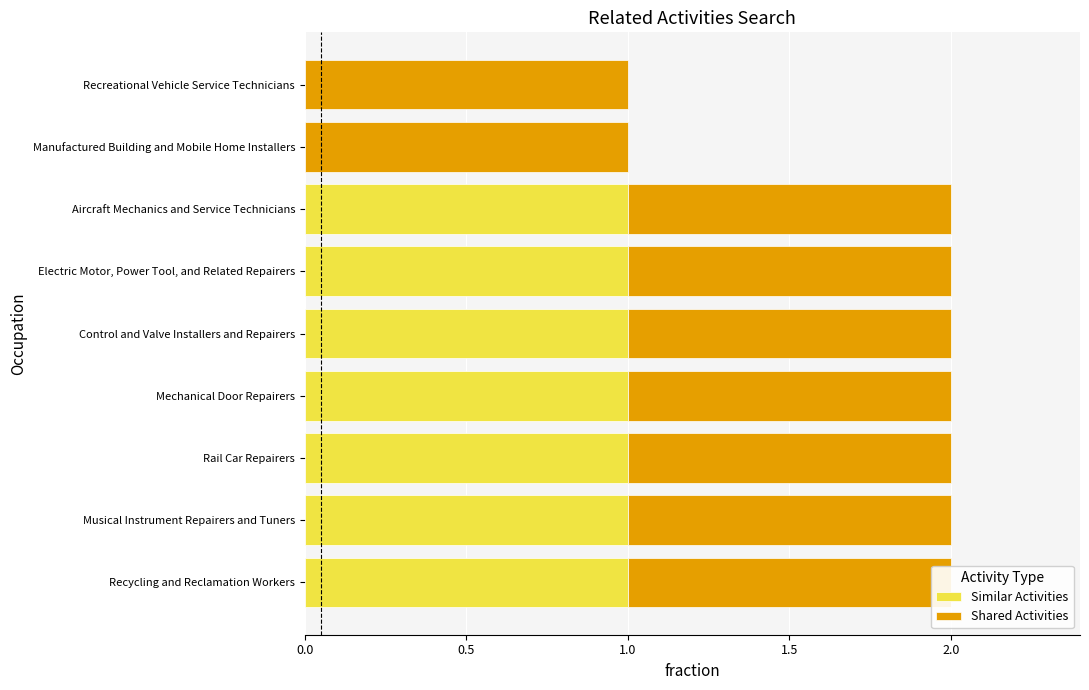

How many bars are there in each group?

2